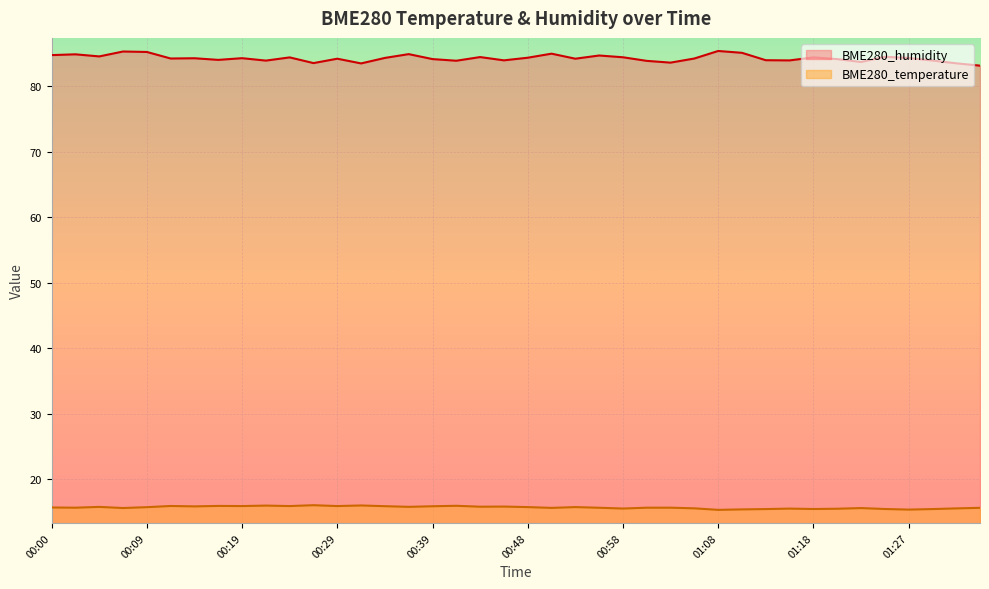

True or false: BME280_humidity has a value of 145.5 at 00:58.

False